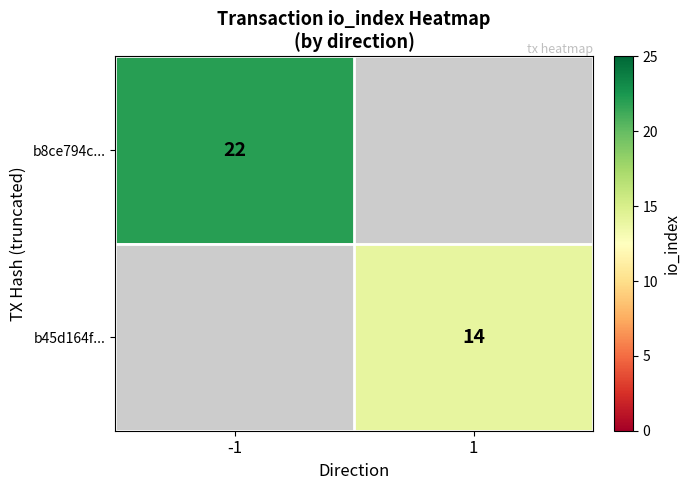

At which category does the chart reach its minimum across all series?

1